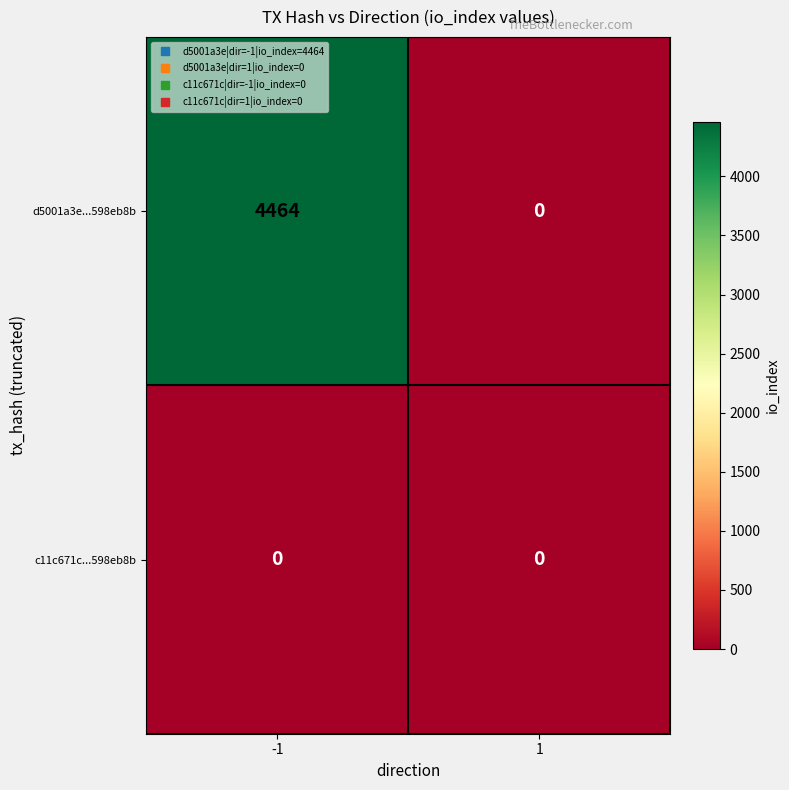

Rank the series by their maximum value, from lowest to highest.

c11c671c...598eb8b, d5001a3e...598eb8b